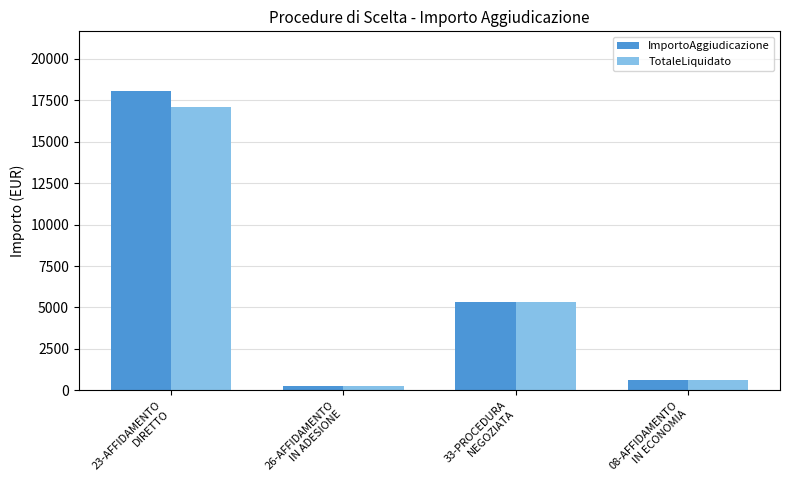

Which label corresponds to the largest value in the chart?

23-AFFIDAMENTO
DIRETTO